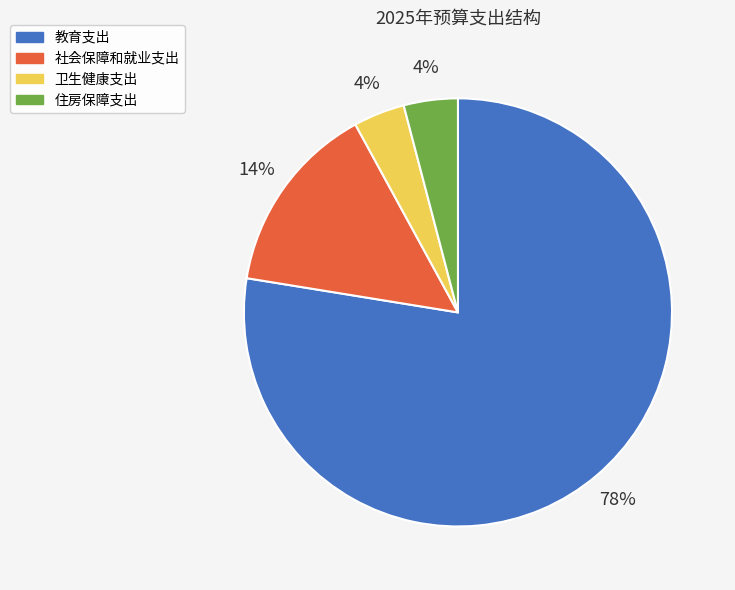

Which slice is the largest?

教育支出